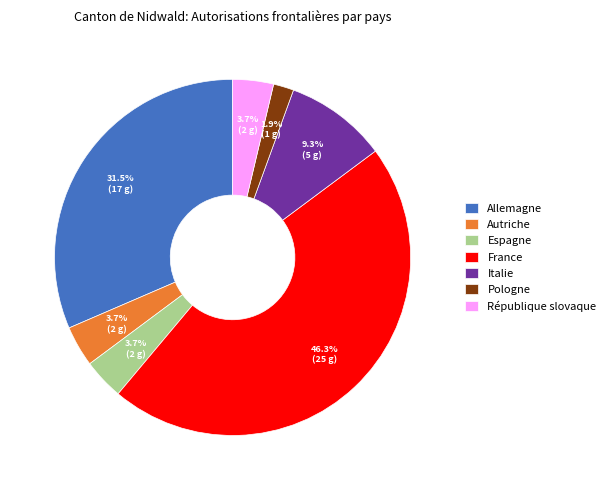

What portion of the pie excludes Autriche?

96.3%